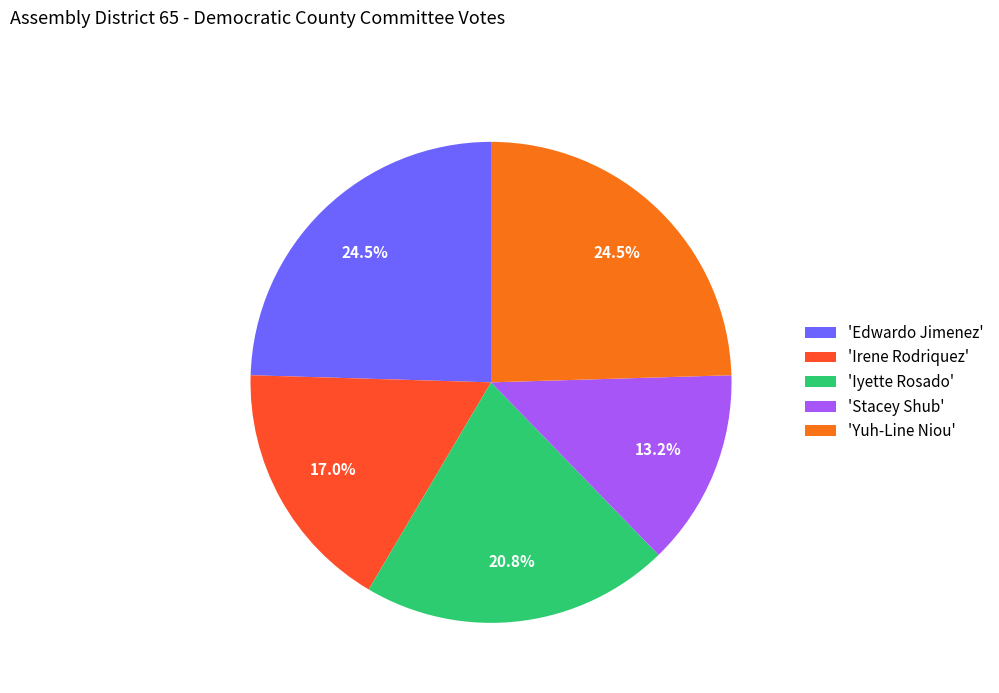

Does 'Yuh-Line Niou' represent more than half of the total?

No